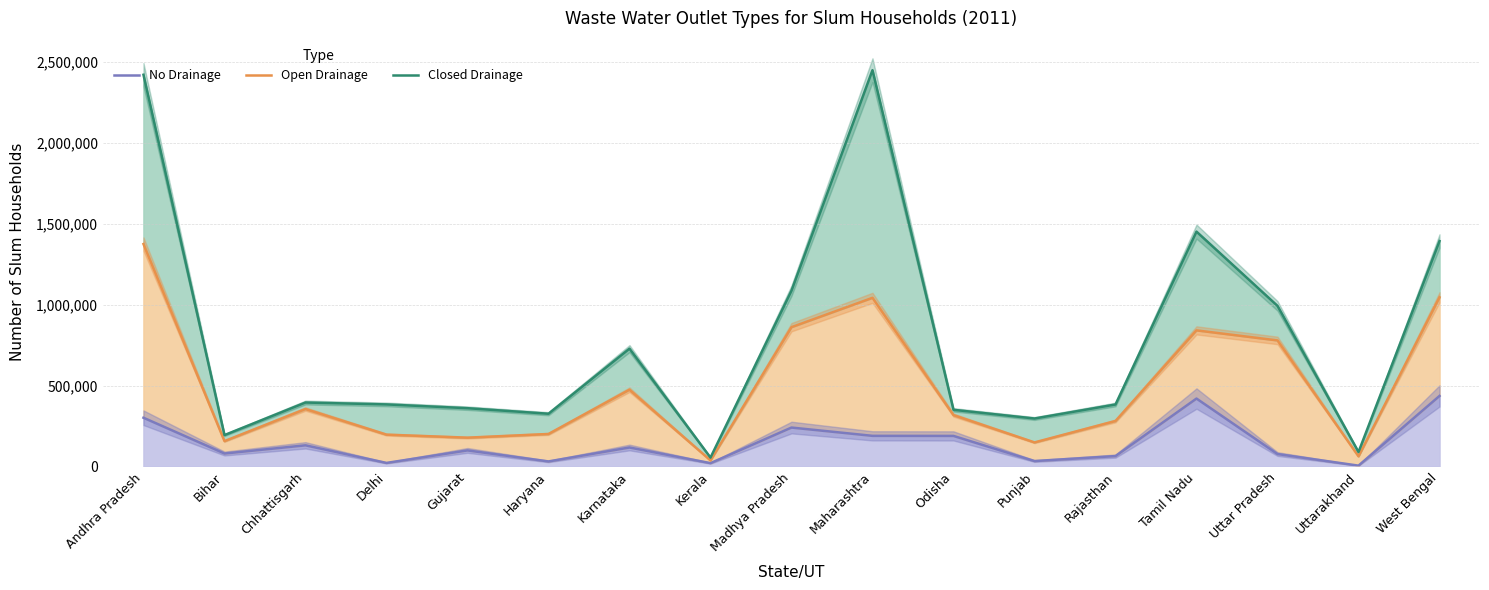

Rank the series at Karnataka from highest to lowest value.

Closed Drainage, Open Drainage, No Drainage